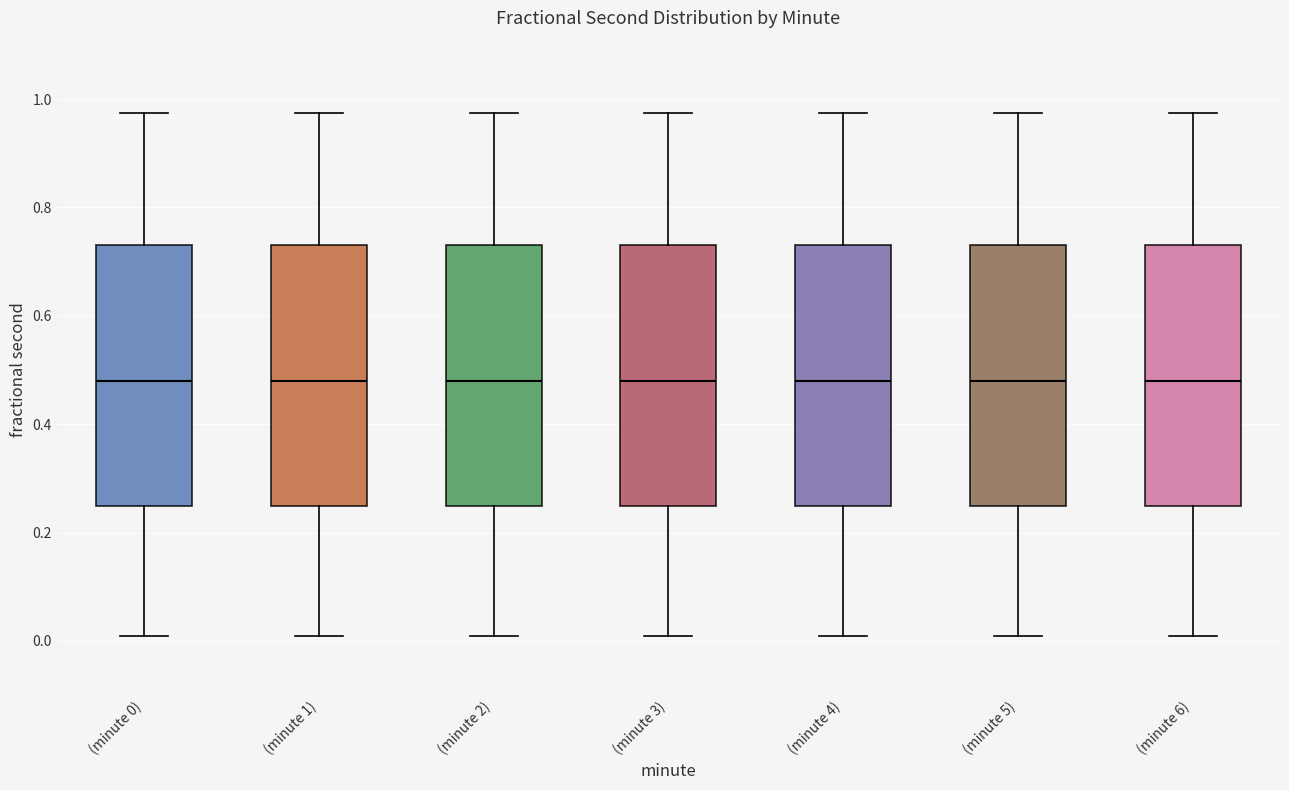

Where is the lower edge of the box for (minute 0) on the y-axis? The values are not printed on the chart, so give them approximately, as read against the axis.

0.24